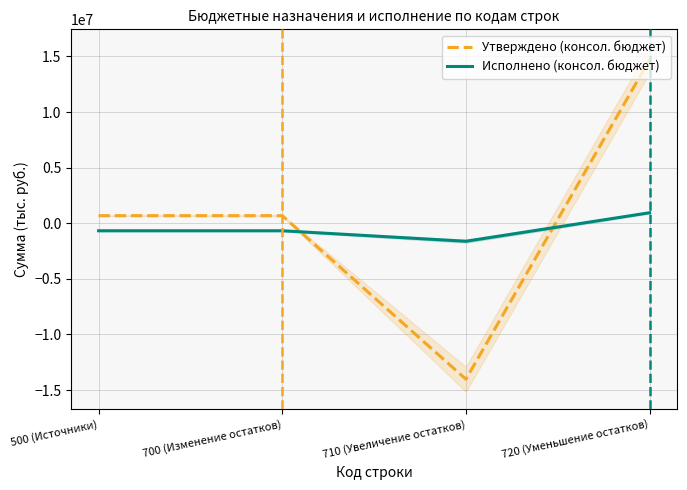

At which category does Утверждено (консол. бюджет) reach its first local valley?

710 (Увеличение остатков)